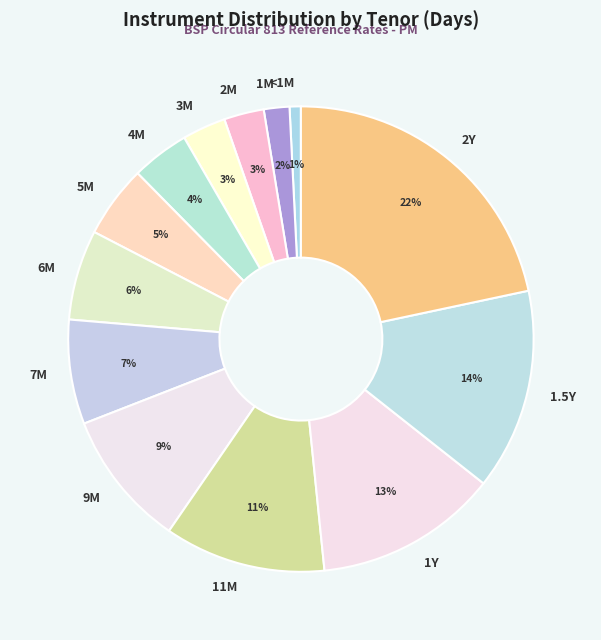

How many segments does this pie chart have?

13